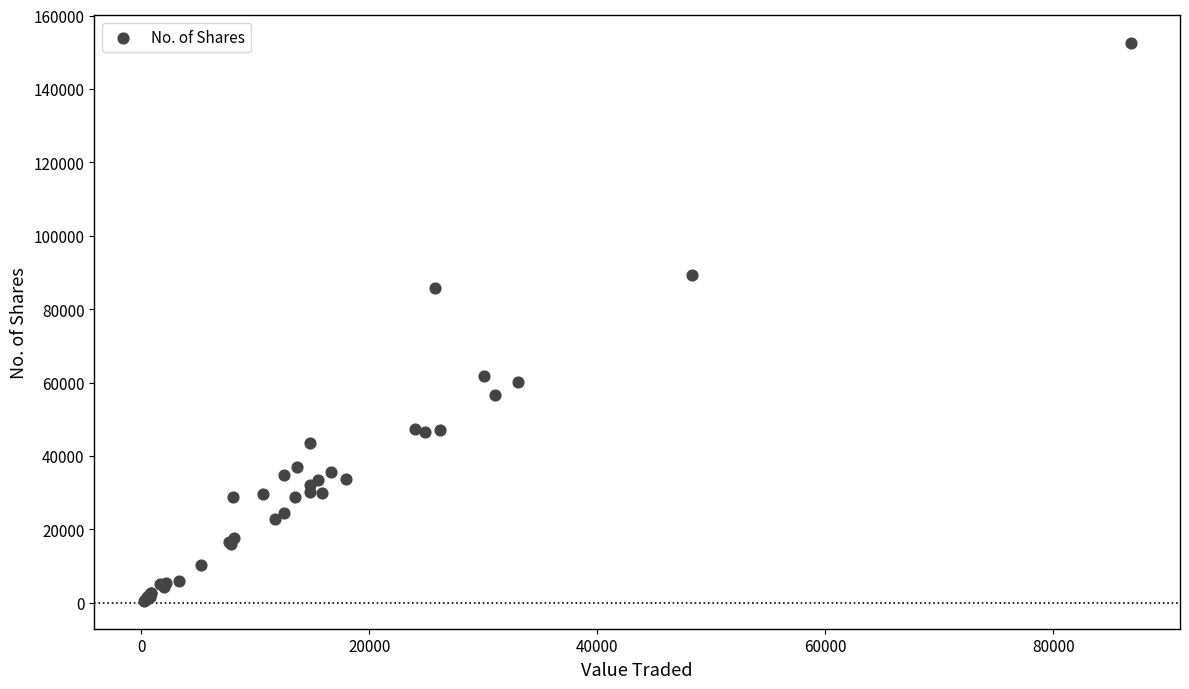

What Y value in the scatter plot is closest to 76475?

85880